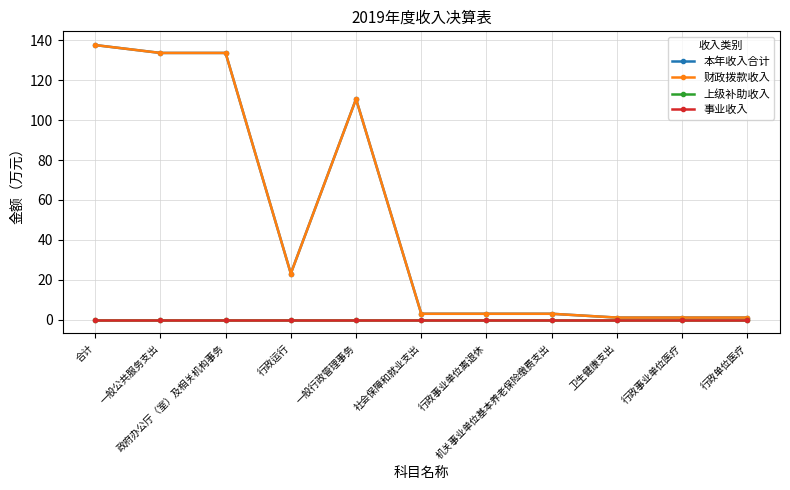

Does the chart have visible grid lines?

Yes